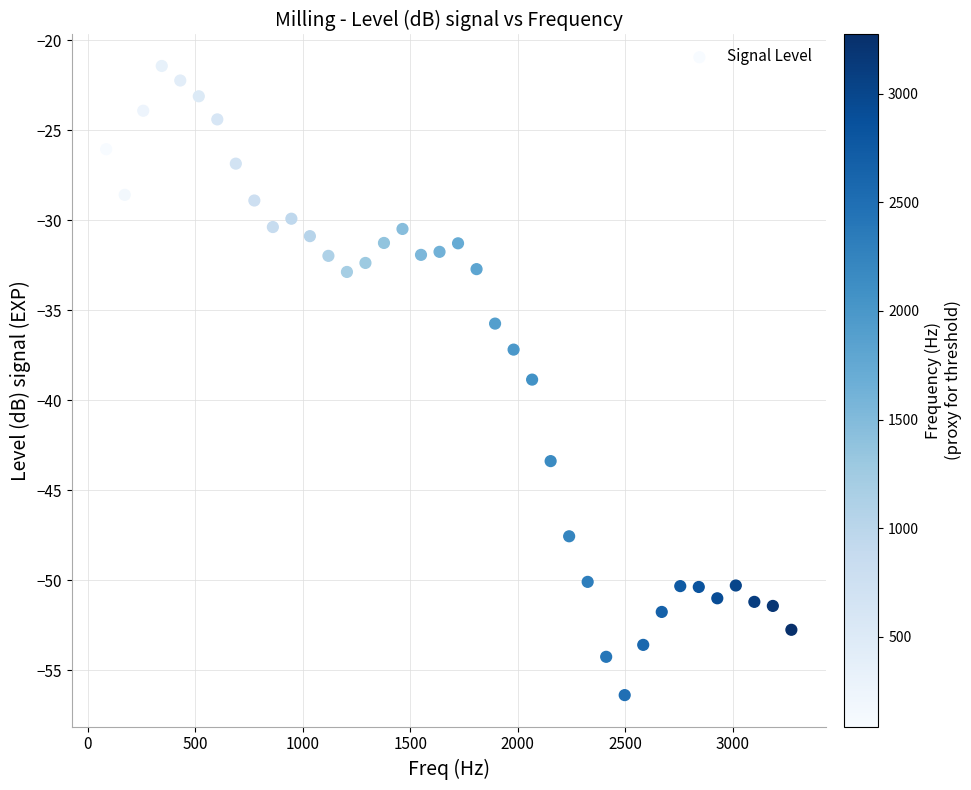

What is the range of X values (max minus min)?

3186.9